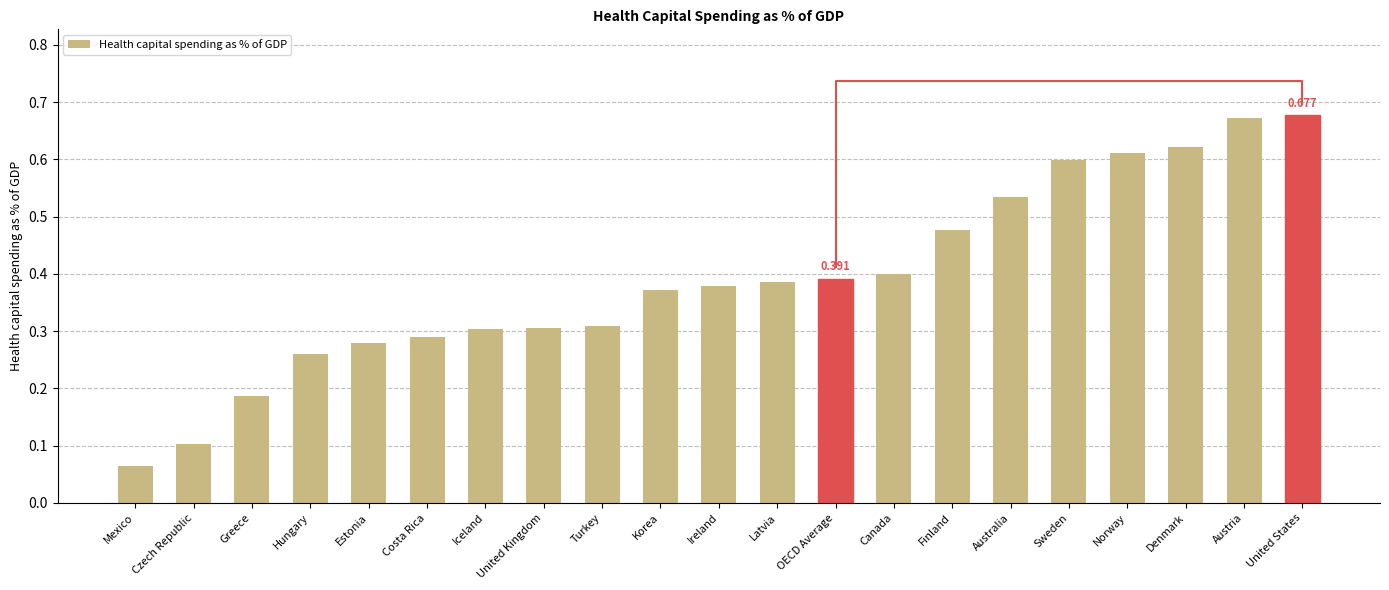

How many values are between 0 and 1?

21